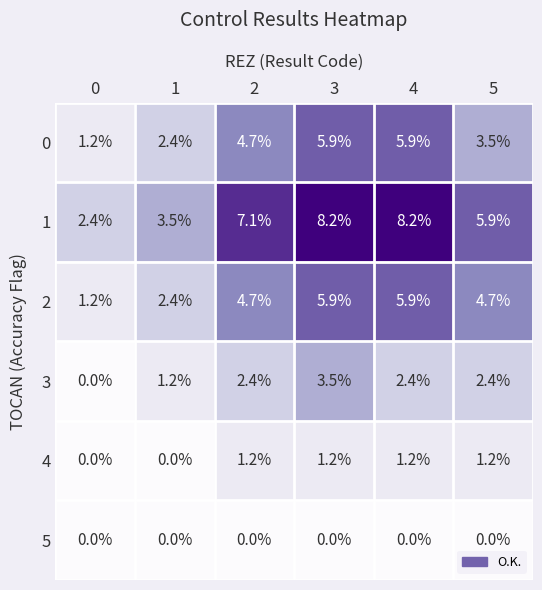

What is the difference between the maximum and second lowest values in the 3 series?

2.3